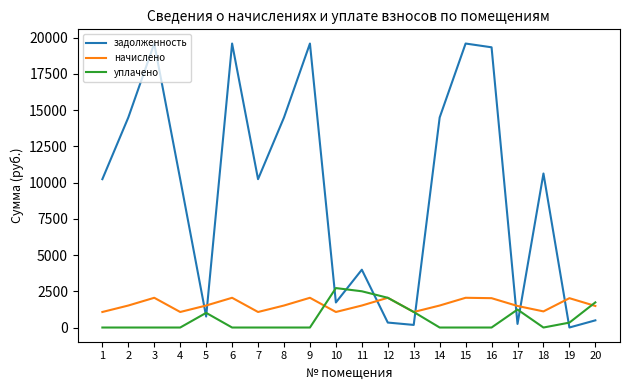

Where is the first local maximum for начислено?

3